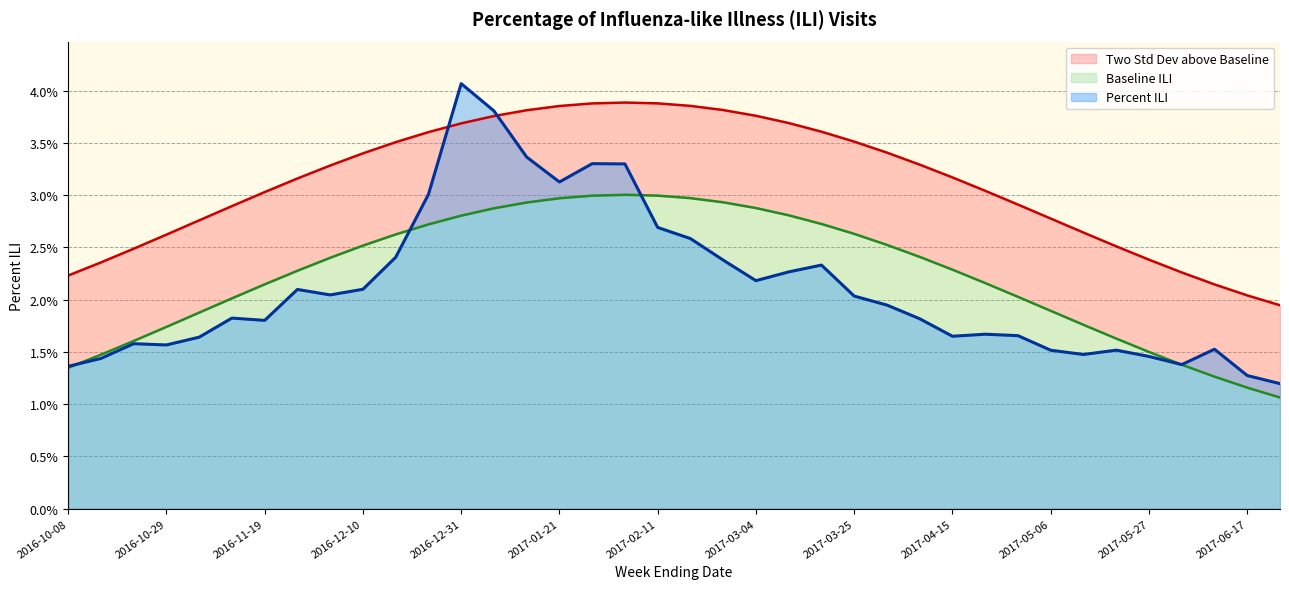

How many Percent ILI values are between 0 and 1?

38